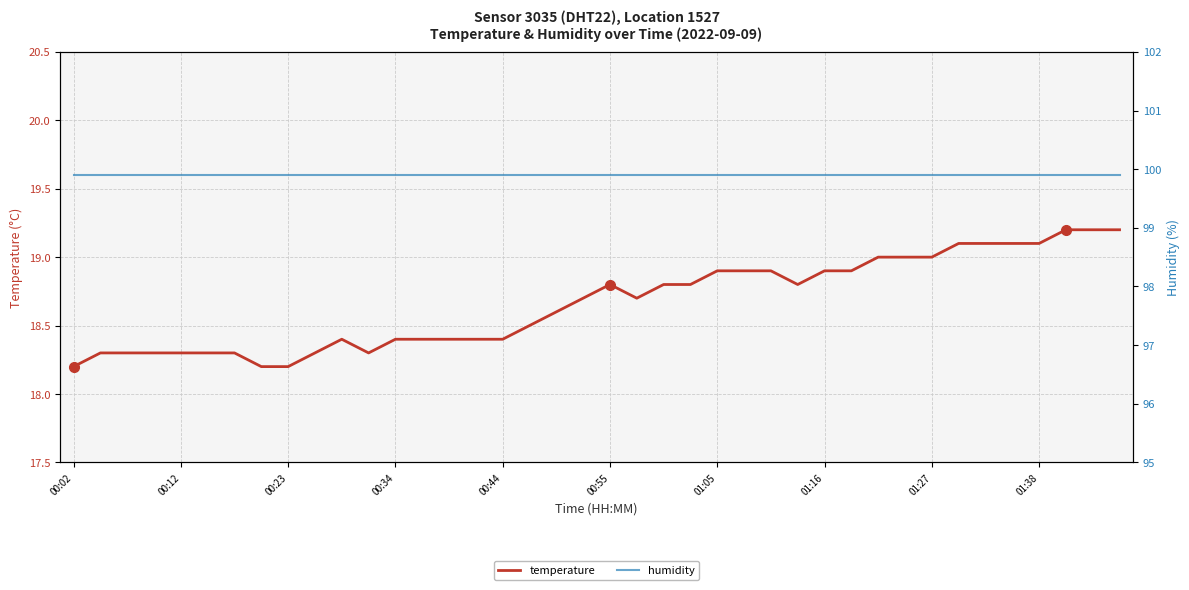

True or false: humidity has more than 1 interior local peaks.

False